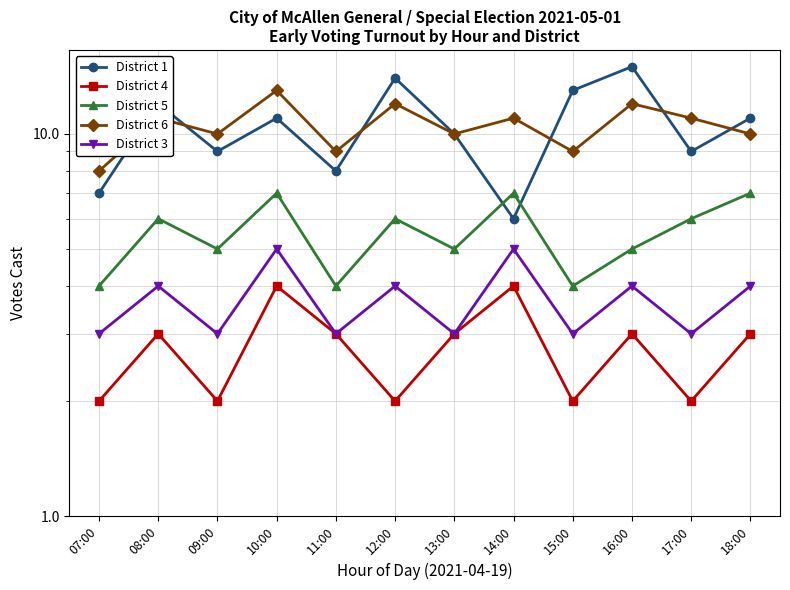

Does the chart display data point markers on the line(s)?

Yes